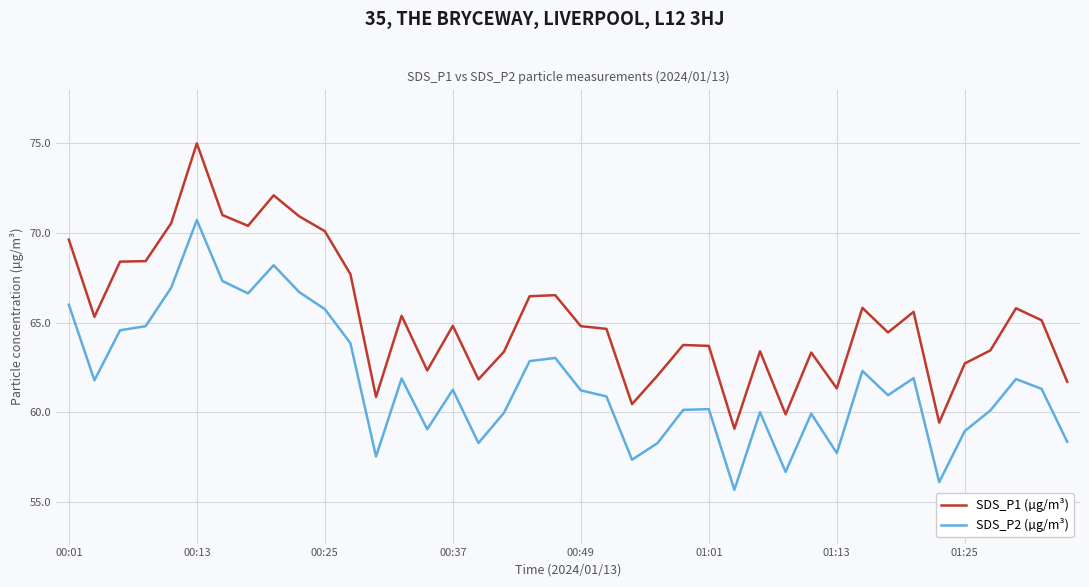

Which series has the largest range (max minus min)?

SDS_P1 (µg/m³)